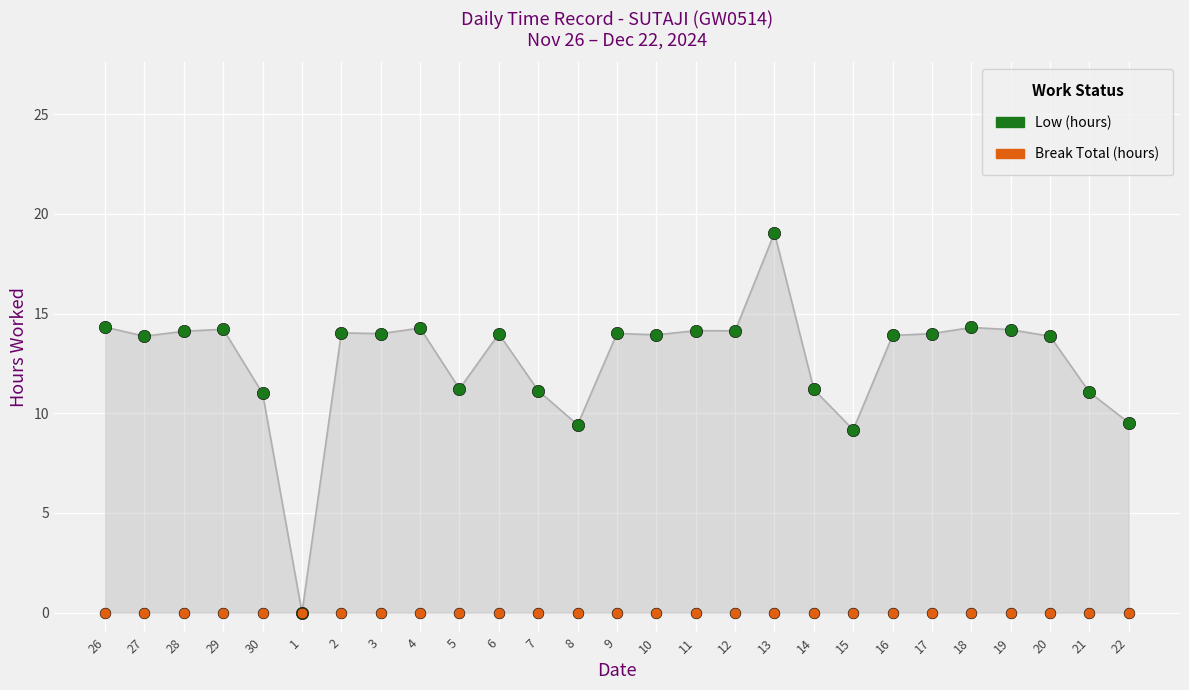

Which series contains the highest Y value?

Low (hours)